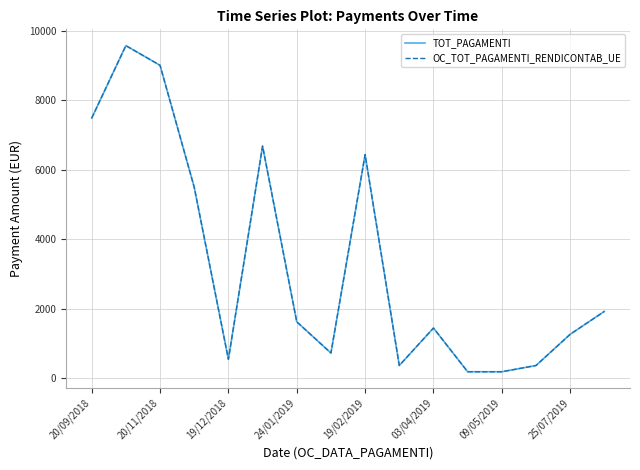

How many interior local valleys does the TOT_PAGAMENTI series have?

3